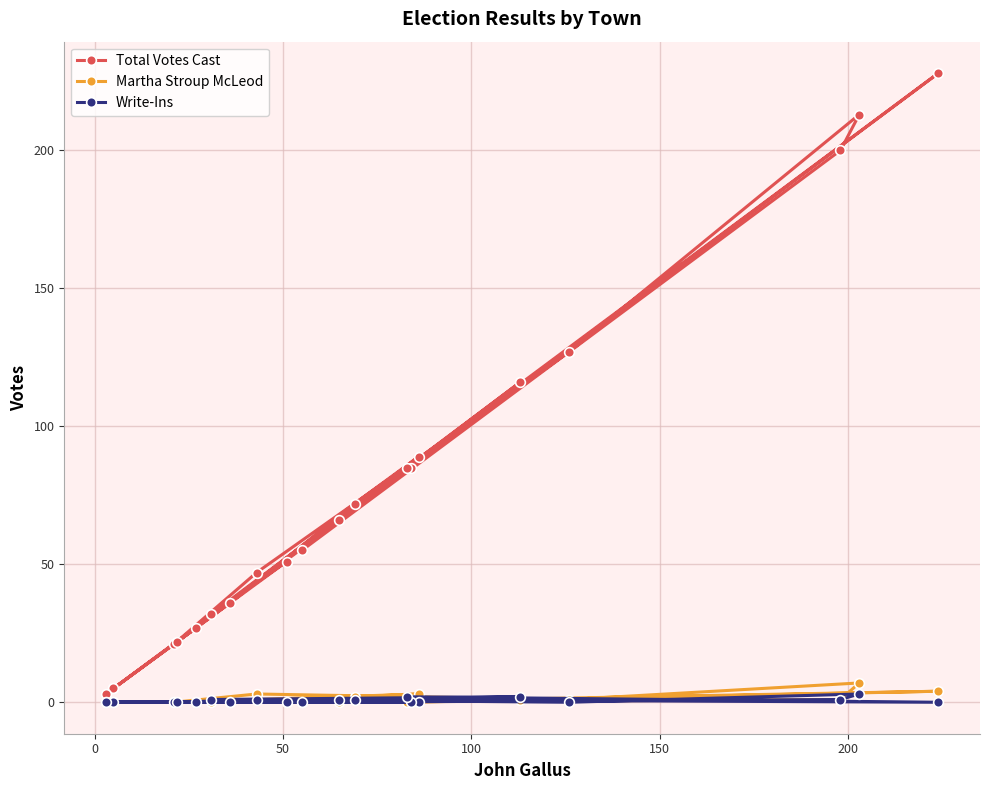

Which series has the largest total across all categories?

Total Votes Cast